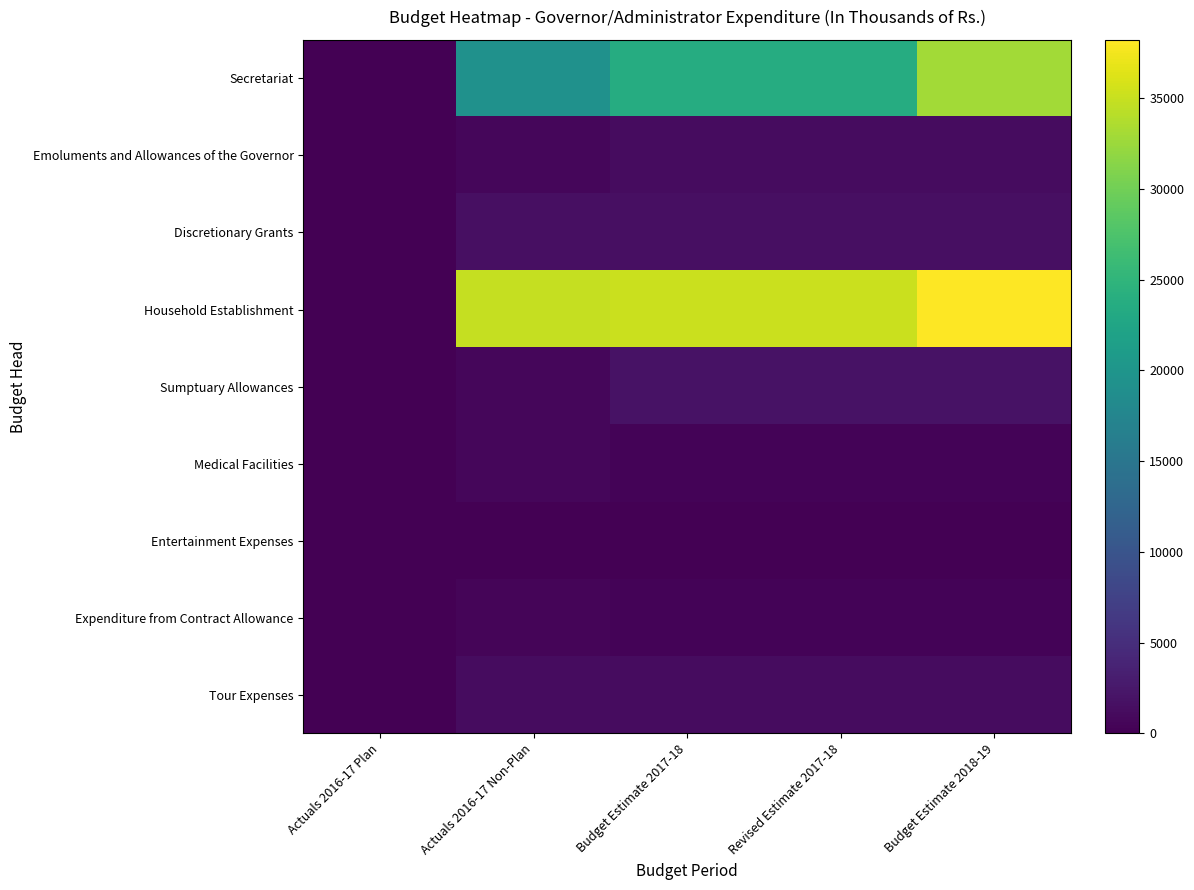

List the series in order of their peak value, highest first.

Household Establishment, Secretariat, Sumptuary Allowances, Discretionary Grants, Emoluments and Allowances of the Governor, Tour Expenses, Medical Facilities, Expenditure from Contract Allowance, Entertainment Expenses